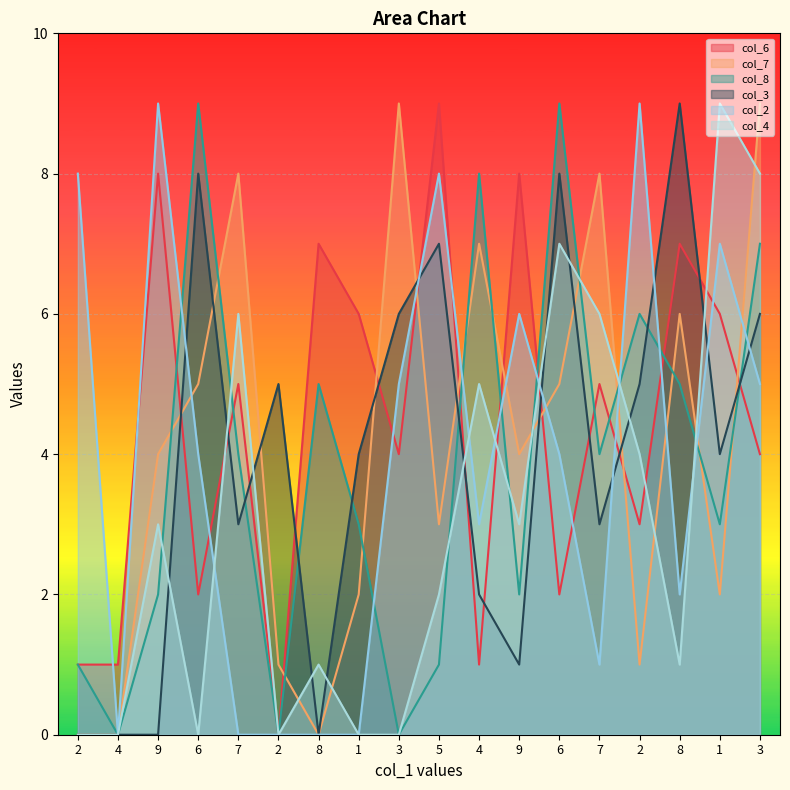

Is it true that col_6 equals 3 at 7?

False